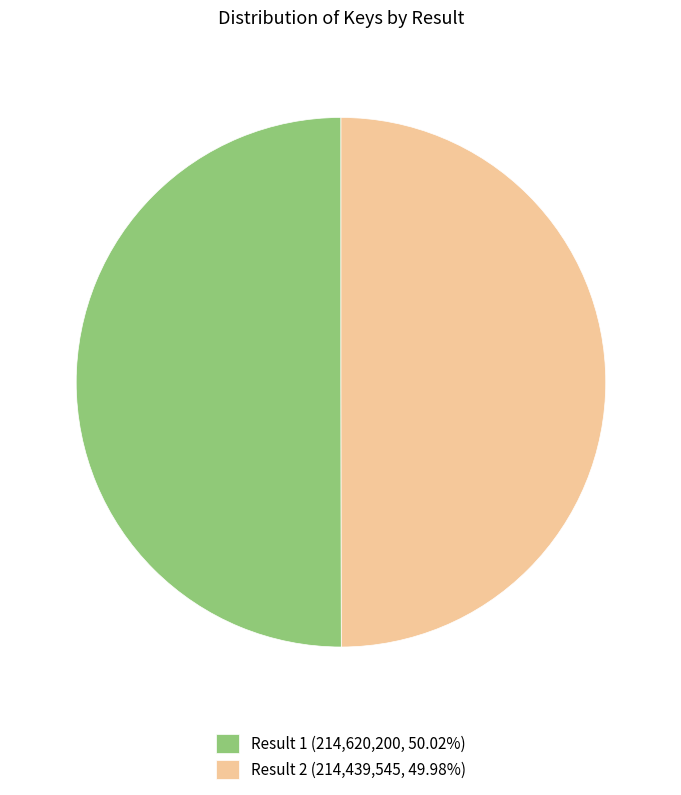

What is the ratio of the value at Result 2 (214,439,545, 49.98%) to the value at Result 1 (214,620,200, 50.02%)?

1.0